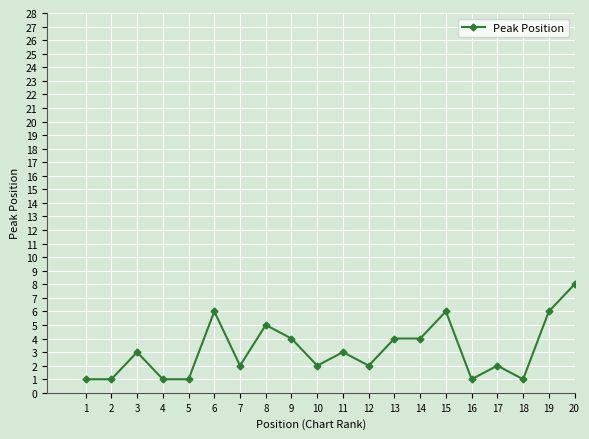

Reading left to right, list all the values displayed in this chart.

1=1	2=1	3=3	4=1	5=1	6=6	7=2	8=5	9=4	10=2	11=3	12=2	13=4	14=4	15=6	16=1	17=2	18=1	19=6	20=8